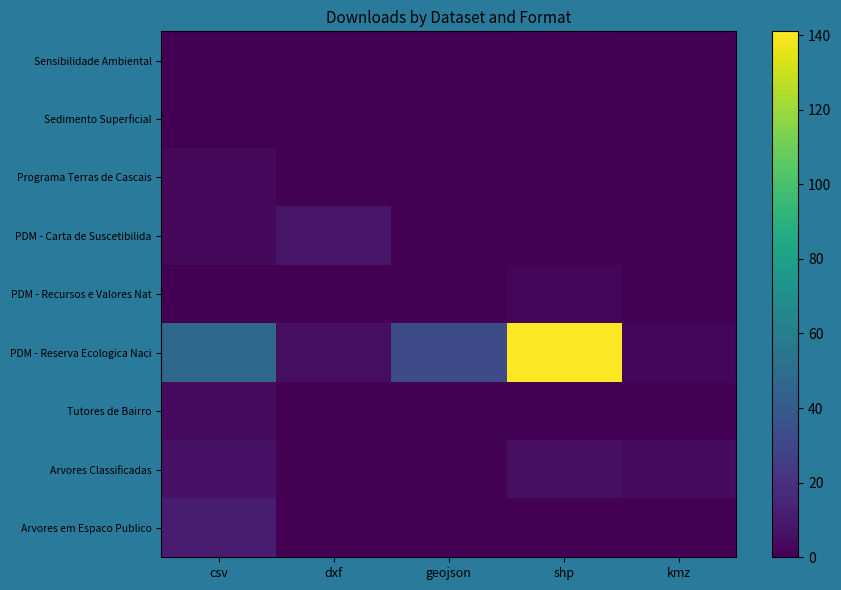

Reading right to left, extract all data points from this chart.

Sensibilidade Ambiental: kmz=0	shp=1	geojson=0	dxf=0	csv=0
Sedimento Superficial: kmz=0	shp=1	geojson=0	dxf=0	csv=0
Programa Terras de Cascais: kmz=0	shp=1	geojson=0	dxf=1	csv=3
PDM - Carta de Suscetibilida: kmz=0	shp=0	geojson=0	dxf=8	csv=3
PDM - Recursos e Valores Nat: kmz=0	shp=2	geojson=0	dxf=0	csv=0
PDM - Reserva Ecologica Naci: kmz=2	shp=141	geojson=33	dxf=5	csv=47
Tutores de Bairro: kmz=1	shp=0	geojson=1	dxf=0	csv=4
Arvores Classificadas: kmz=4	shp=6	geojson=1	dxf=1	csv=7
Arvores em Espaco Publico: kmz=0	shp=0	geojson=0	dxf=0	csv=11